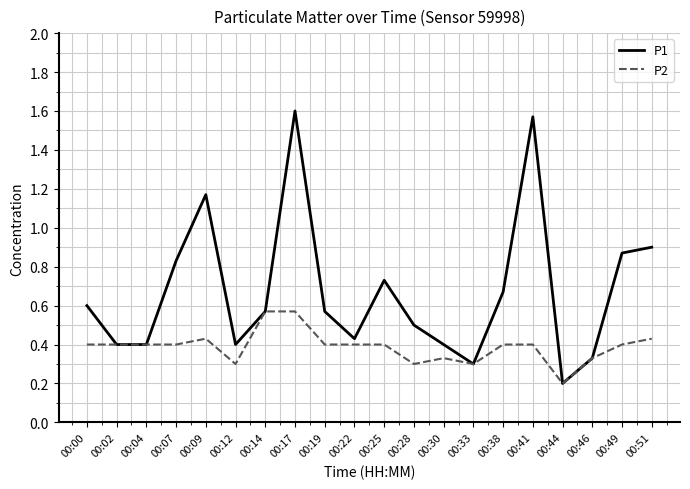

Where is P2 nearest to the value 0?

00:44